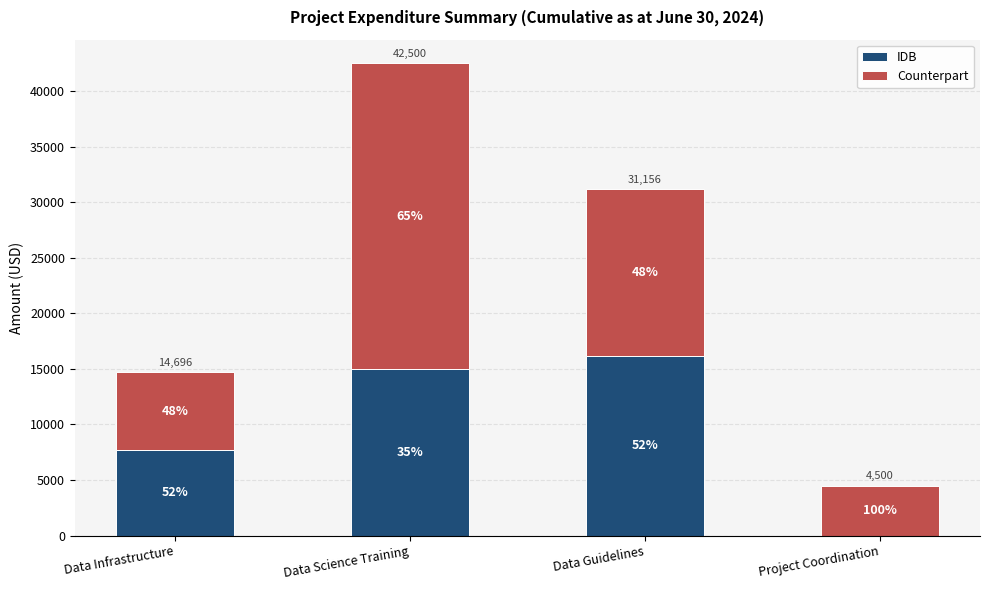

At which label is IDB closest to 8078?

Data Infrastructure